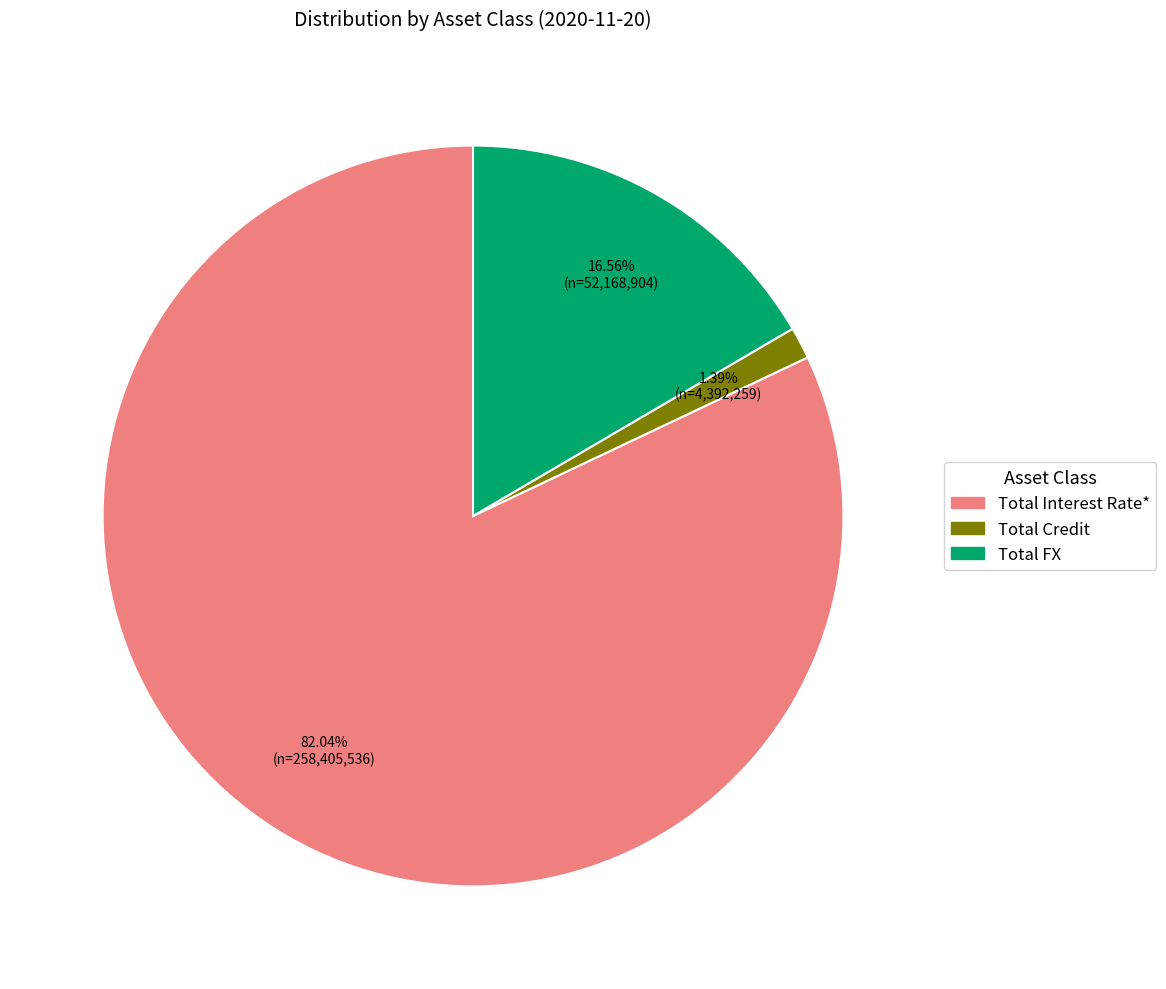

Which category accounts for the majority?

Total Interest Rate*